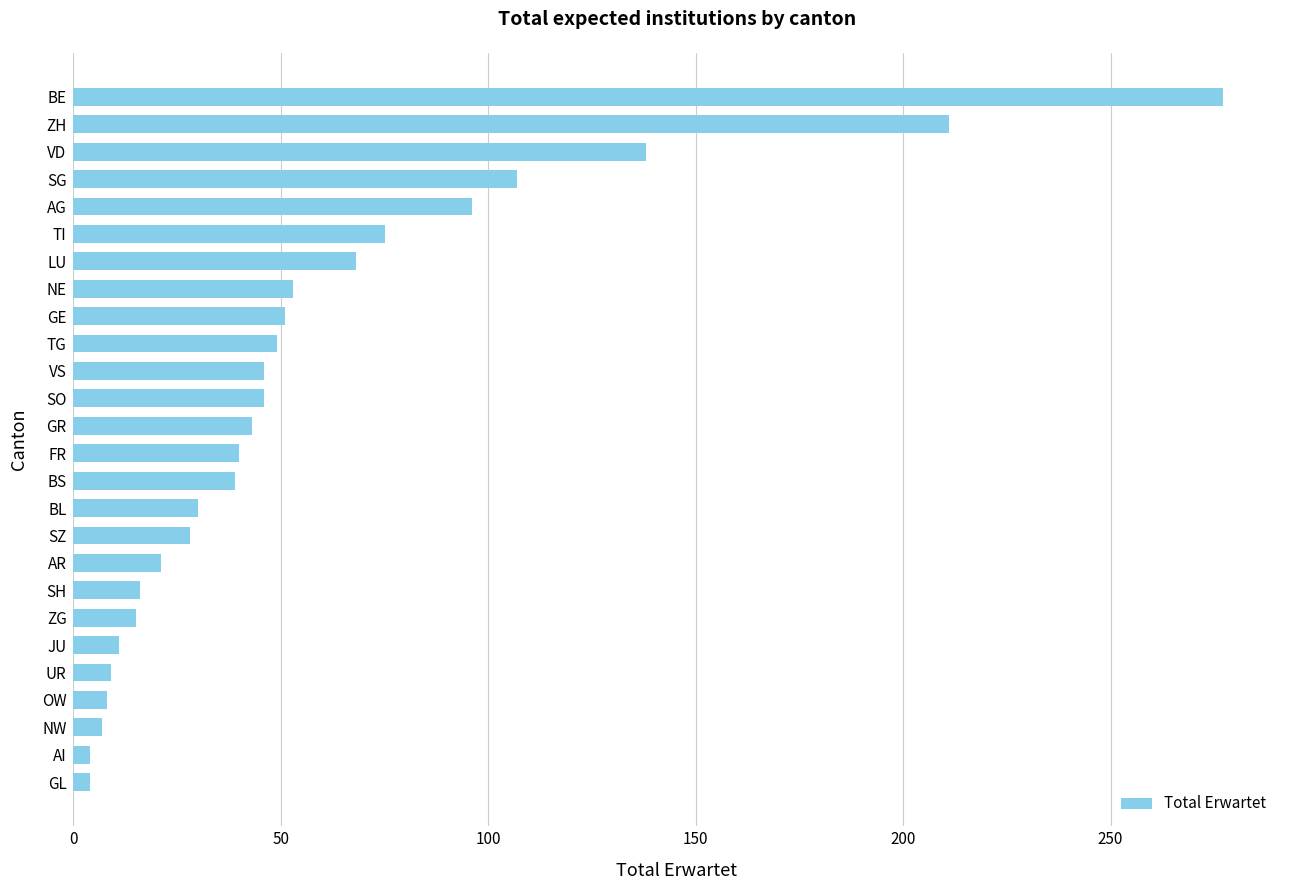

What is the difference between the second highest and minimum values?

207